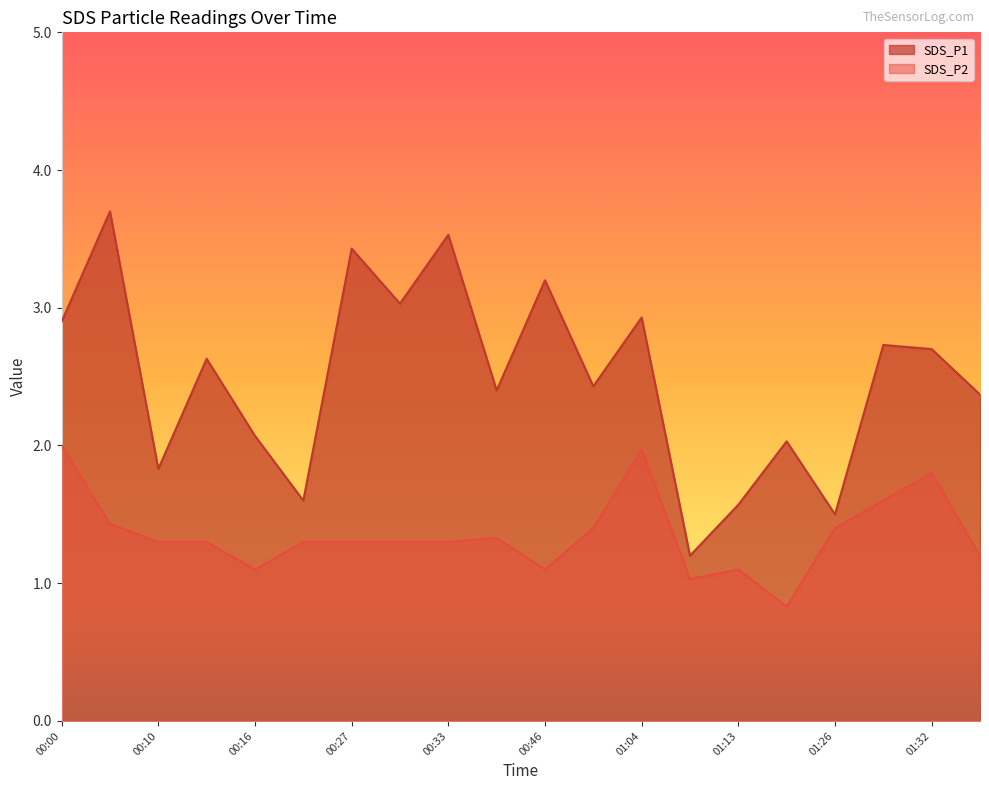

Reading left to right, transcribe all the data shown in this chart.

SDS_P1: 2.9	3.7	1.8	2.6	2.1	1.6	3.4	3.0	3.5	2.4	3.2	2.4	2.9	1.2	1.6	2.0	1.5	2.7	2.7	2.4
SDS_P2: 2.0	1.4	1.3	1.3	1.1	1.3	1.3	1.3	1.3	1.3	1.1	1.4	2.0	1.0	1.1	0.8	1.4	1.6	1.8	1.2